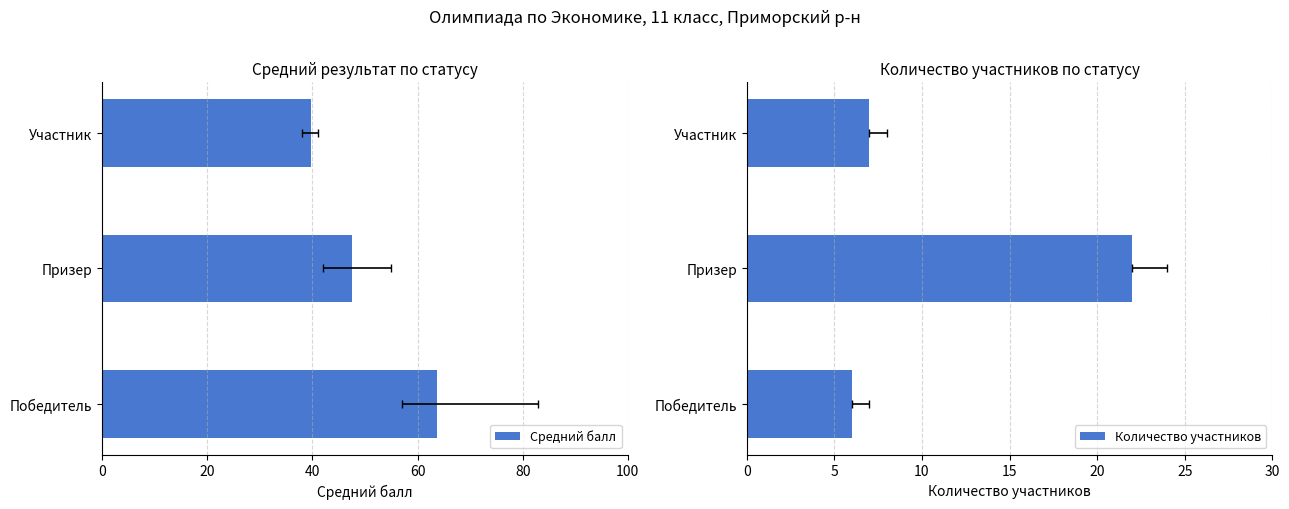

What is the value of the Количество участников bar at the 1st from the left?

6.0